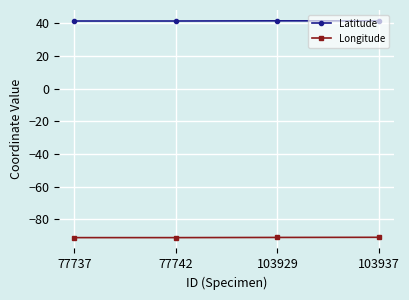

What is the total value across all series at 103937?

-49.6